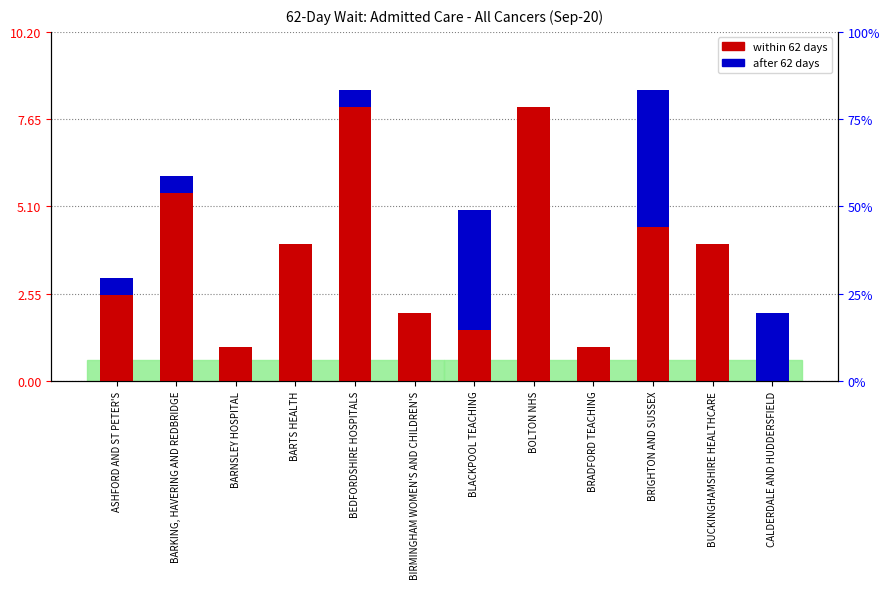

List the series in order of their overall mean, lowest first.

after 62 days, within 62 days